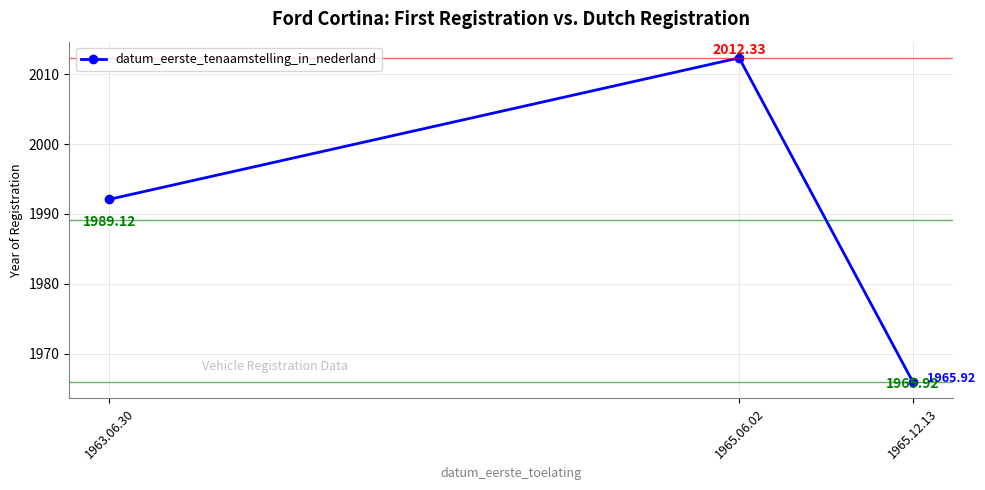

Rank the categories by value from lowest to highest.

1965.12.13, 1963.06.30, 1965.06.02